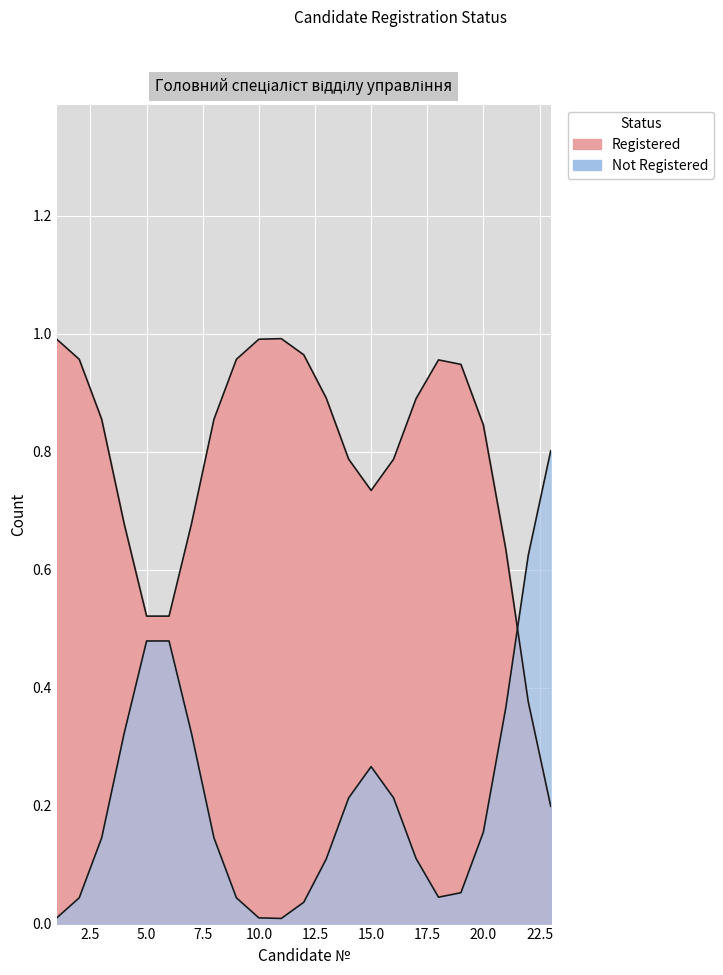

What is the sum of all Not Registered values?

5